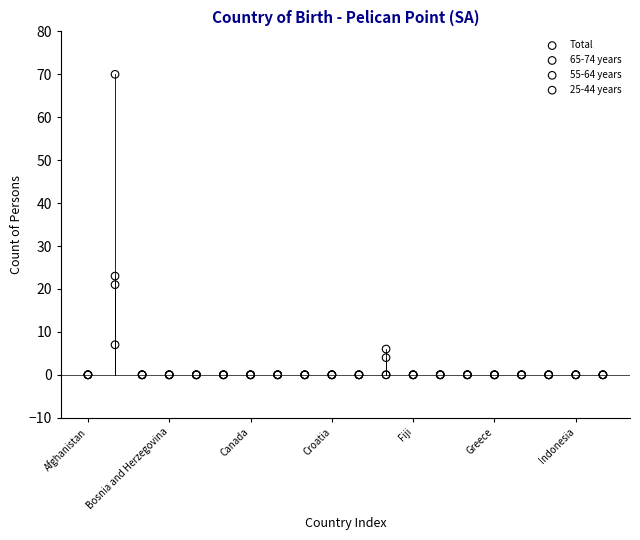

Across all series, what Y value is closest to 35?

23